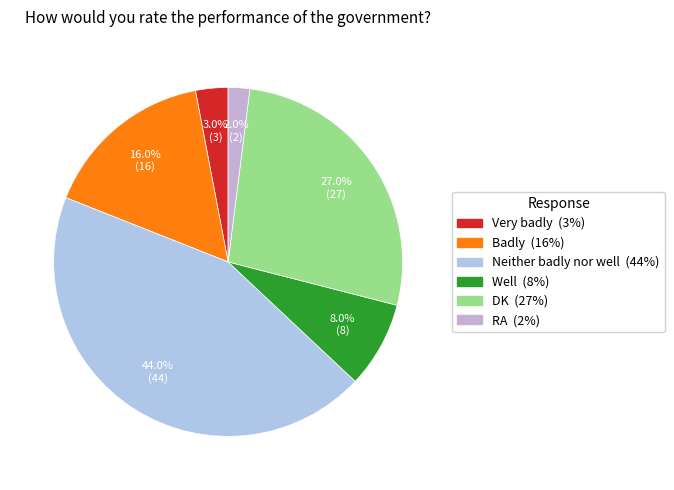

To the nearest percent, what is the difference between the largest and smallest slice percentages?

42%